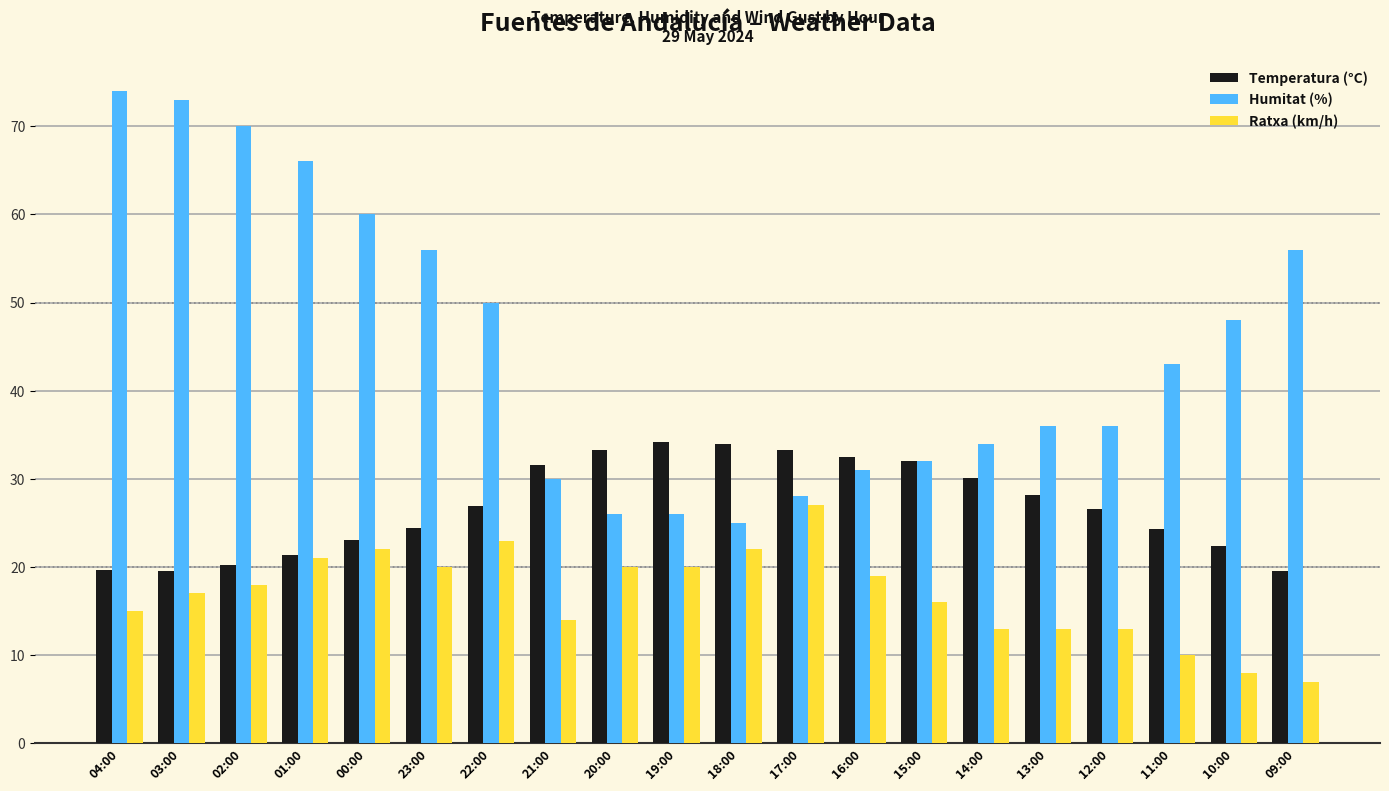

List the series in order of their overall mean, lowest first.

Ratxa (km/h), Temperatura (°C), Humitat (%)